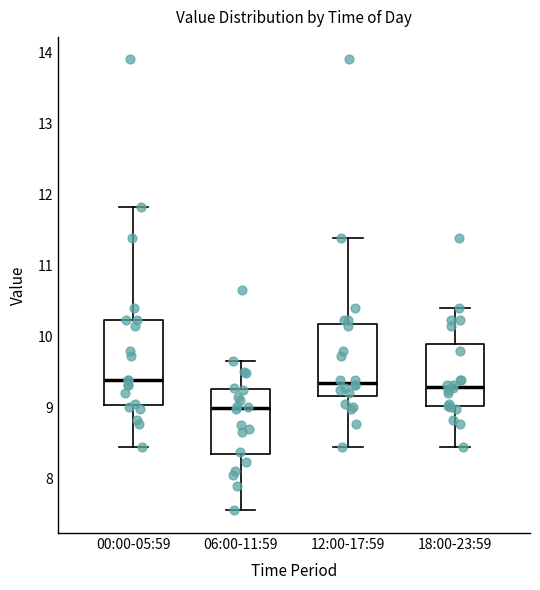

Where is the upper edge of the box for 00:00-05:59 on the y-axis? The values are not printed on the chart, so give them approximately, as read against the axis.

10.2